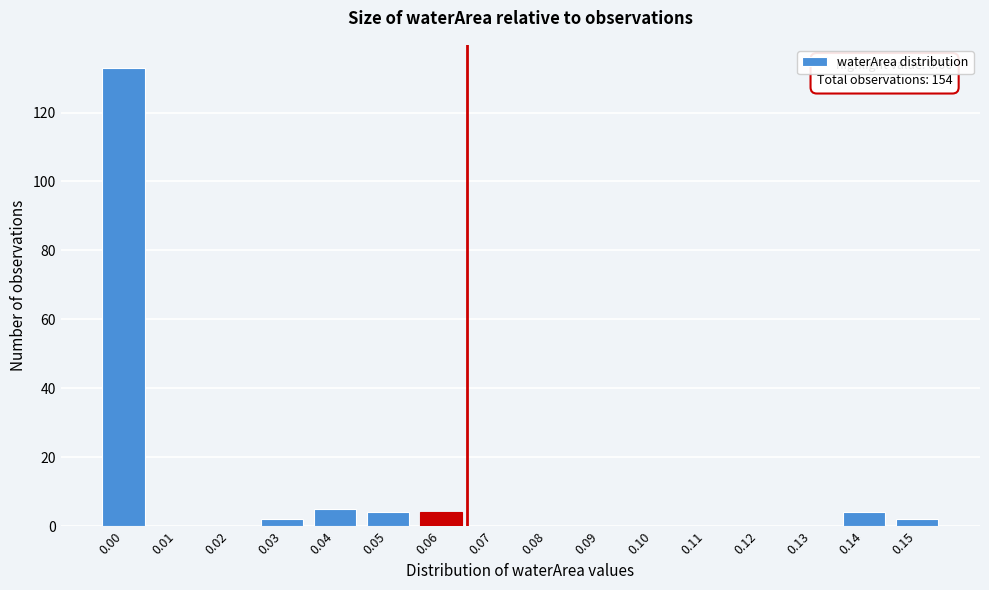

Reading right to left, what are all the values shown in this chart?

0.15=2	0.14=4	0.13=0	0.12=0	0.11=0	0.10=0	0.09=0	0.08=0	0.07=0	0.06=4	0.05=4	0.04=5	0.03=2	0.02=0	0.01=0	0.00=133